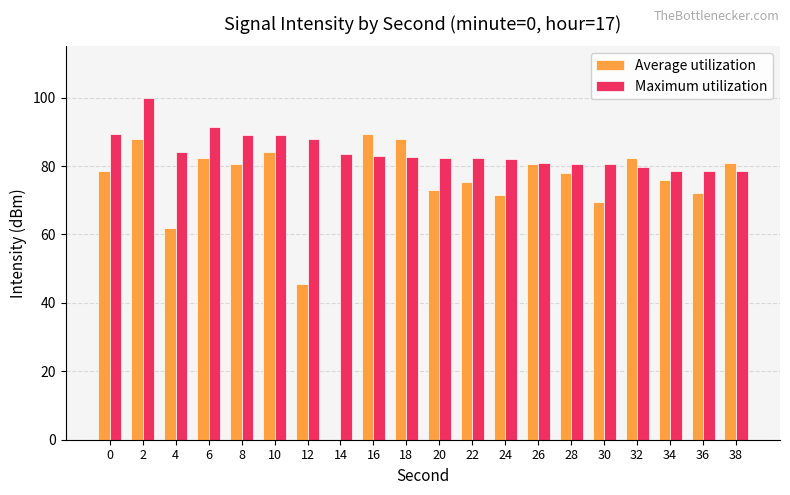

Where is Average utilization nearest to the value 44?

12